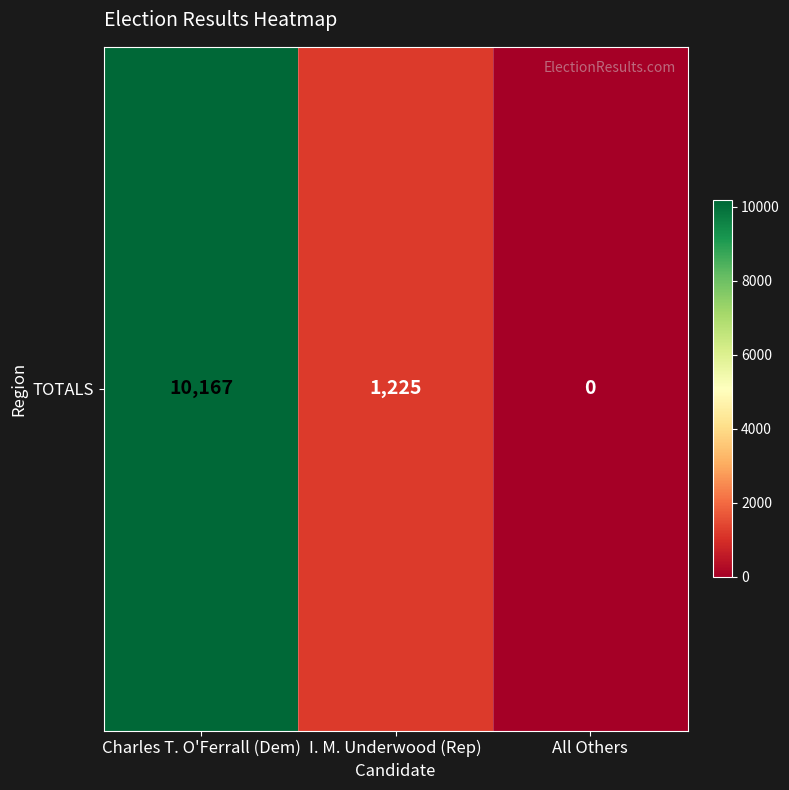

Where does the data first go above 1225?

Charles T. O'Ferrall (Dem)